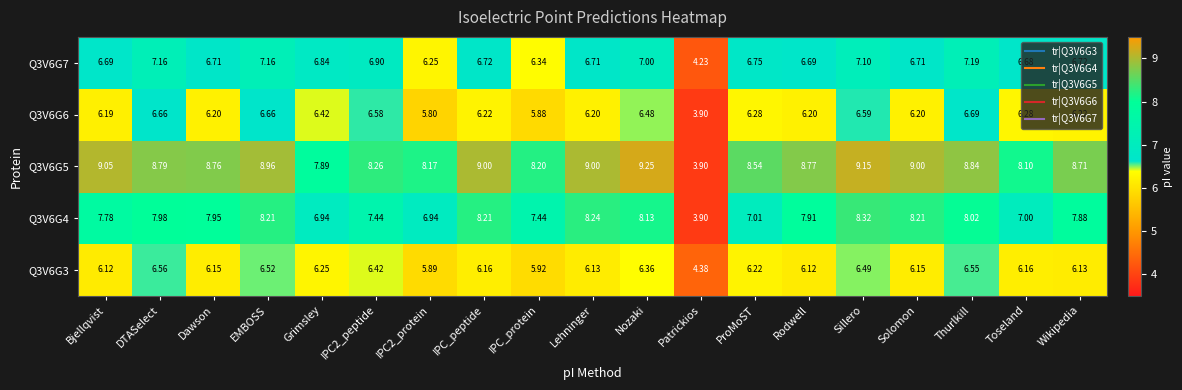

Rank the series at EMBOSS from lowest to highest value.

Q3V6G3, Q3V6G6, Q3V6G7, Q3V6G4, Q3V6G5